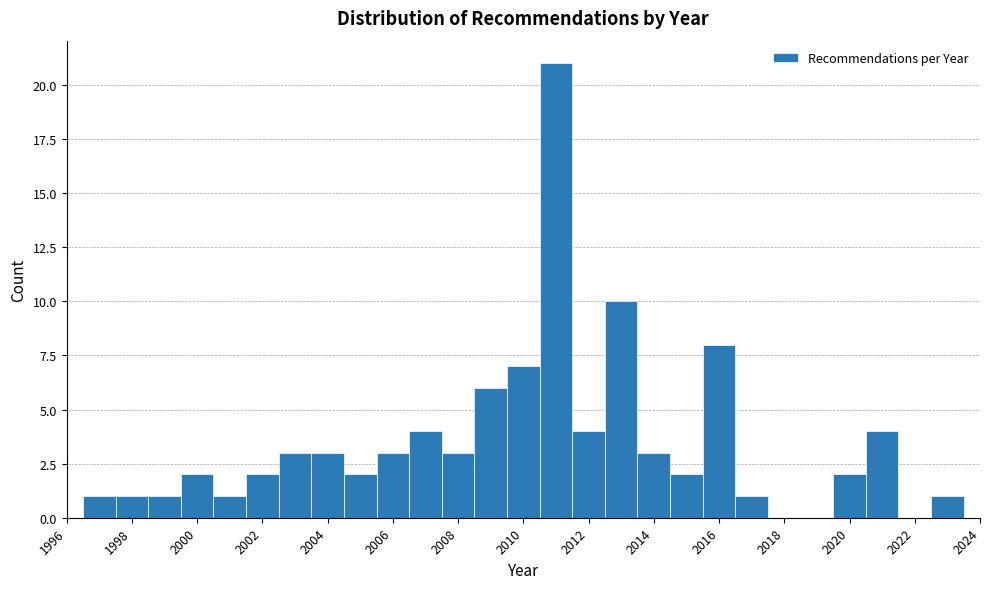

Which range on the x-axis has the tallest bar?

2010.5 to 2011.5